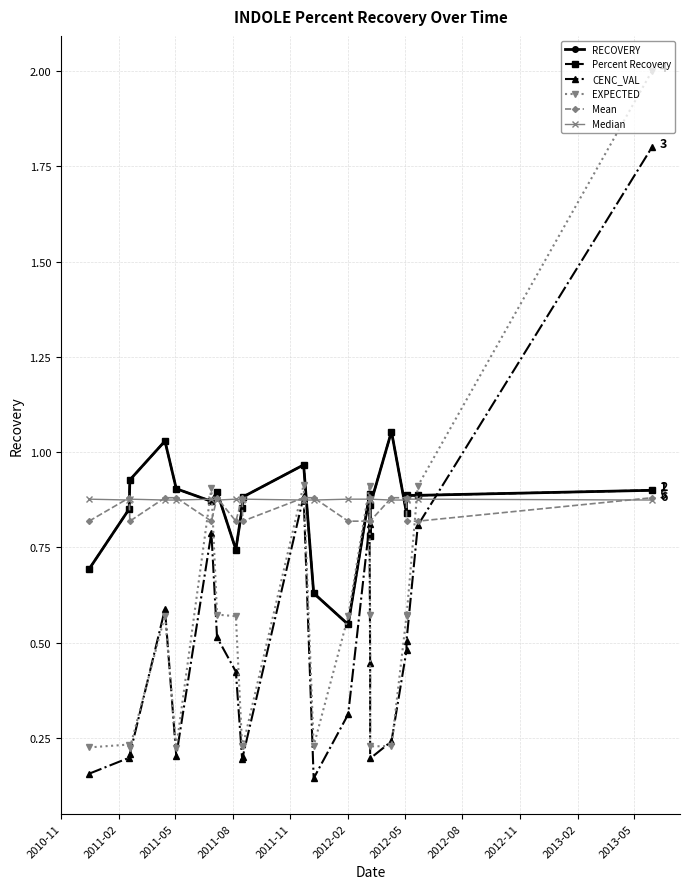

How many times do RECOVERY and Median cross each other?

11